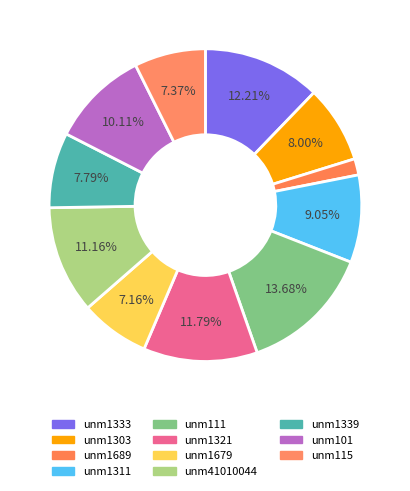

True or false: unm1679 accounts for 20% of the total.

False